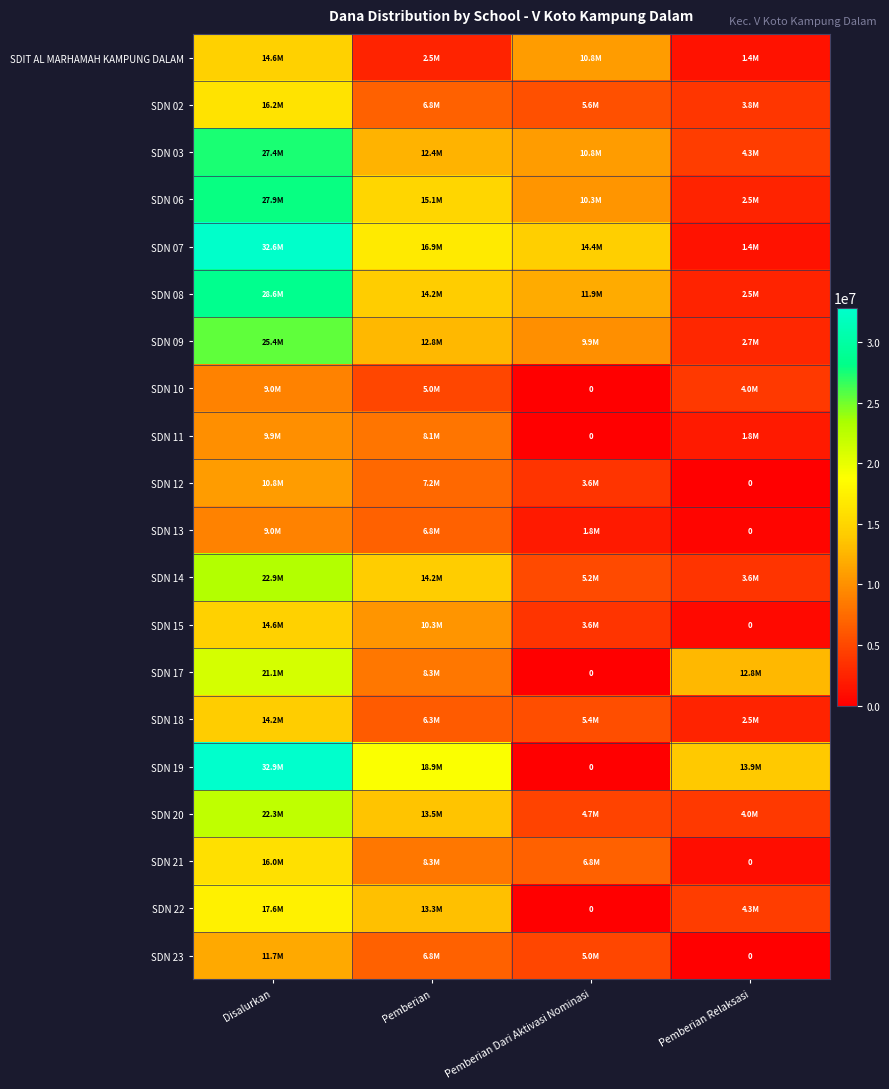

Where does the SDN 15 series first go above 10350000?

Disalurkan